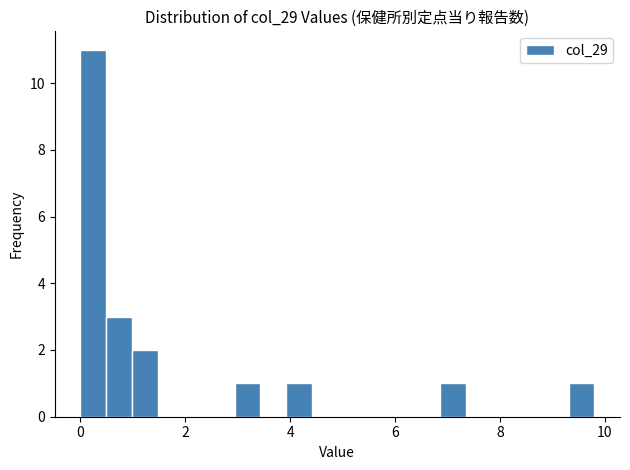

Read against the x-axis, roughly where is the centre of the tallest bar?

0.2